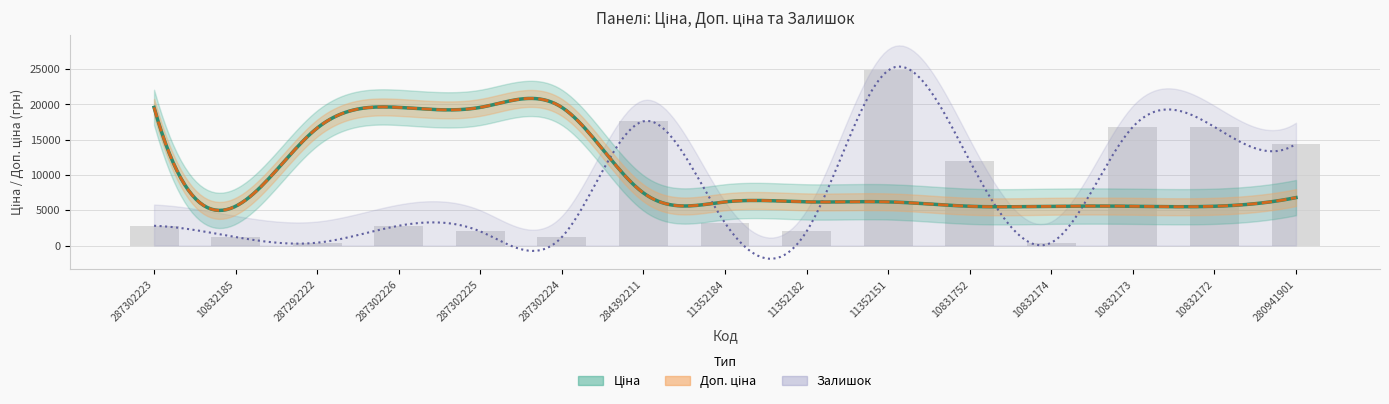

Reading left to right, transcribe all the data shown in this chart.

Ціна: 19564.9	5560.3	16636.8	19564.9	19564.9	19564.9	7444.6	6182.6	6182.6	6182.6	5560.3	5560.3	5560.3	5560.3	6787.1
Доп. ціна: 19564.9	5560.3	16636.8	19564.9	19564.9	19564.9	7444.6	6182.6	6182.6	6182.6	5560.3	5560.3	5560.3	5560.3	6787.1
Залишок: 7.0	3.0	1.0	7.0	5.0	3.0	44.0	8.0	5.0	62.0	30.0	1.0	42.0	42.0	36.0